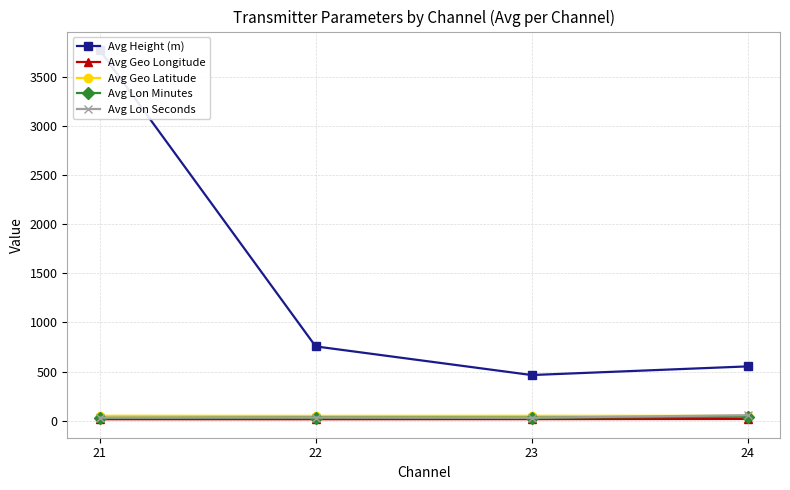

How many lines are shown in the chart?

5